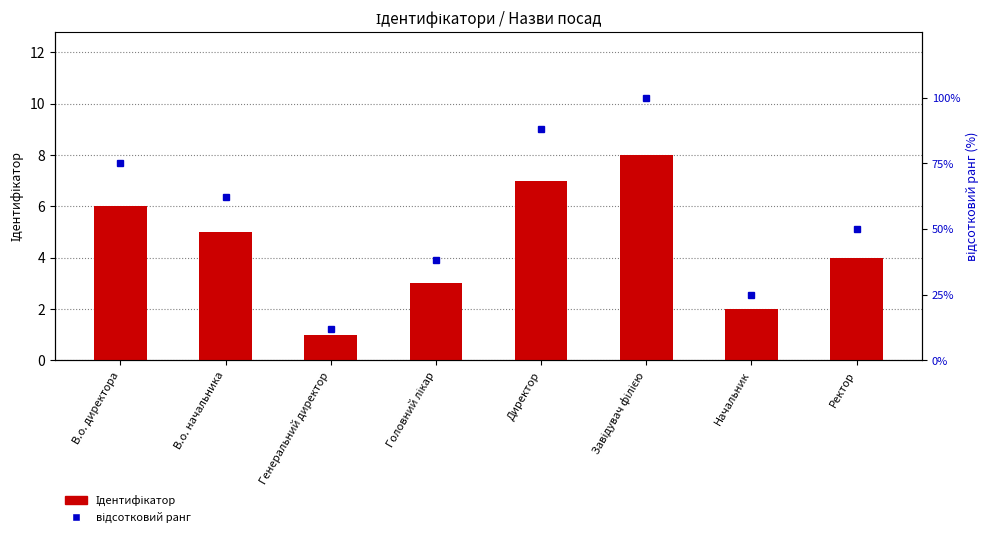

True or false: відсотковий ранг has a value of 88 at Директор.

True